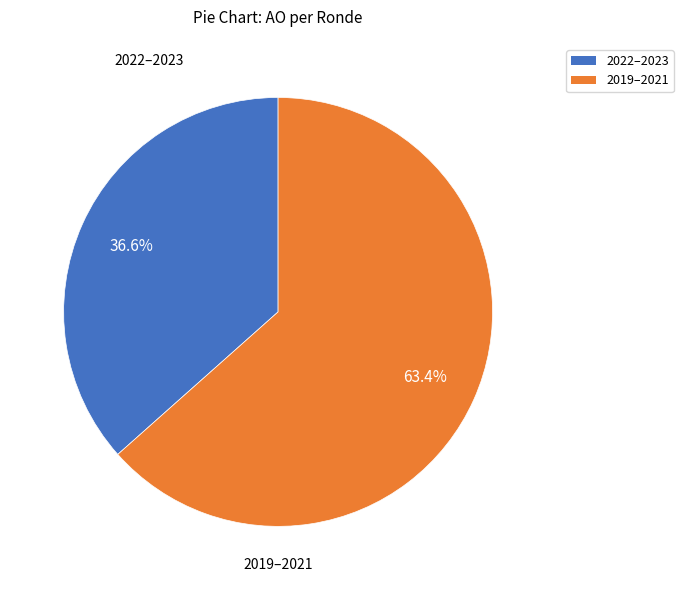

Is there a majority slice in this chart?

Yes